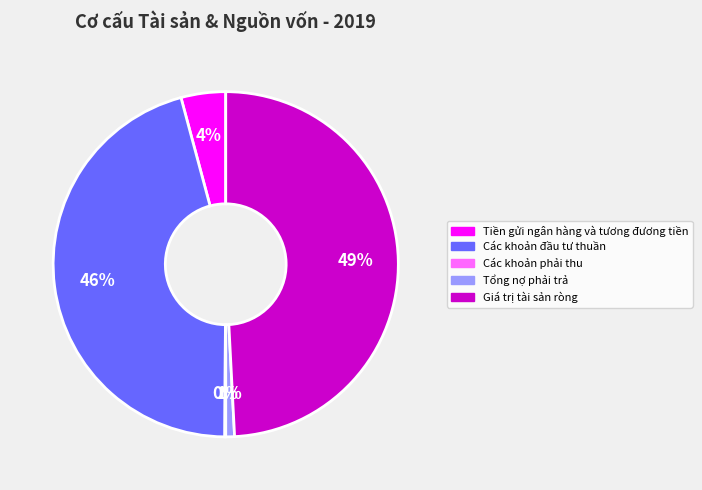

Is there a majority slice in this chart?

No